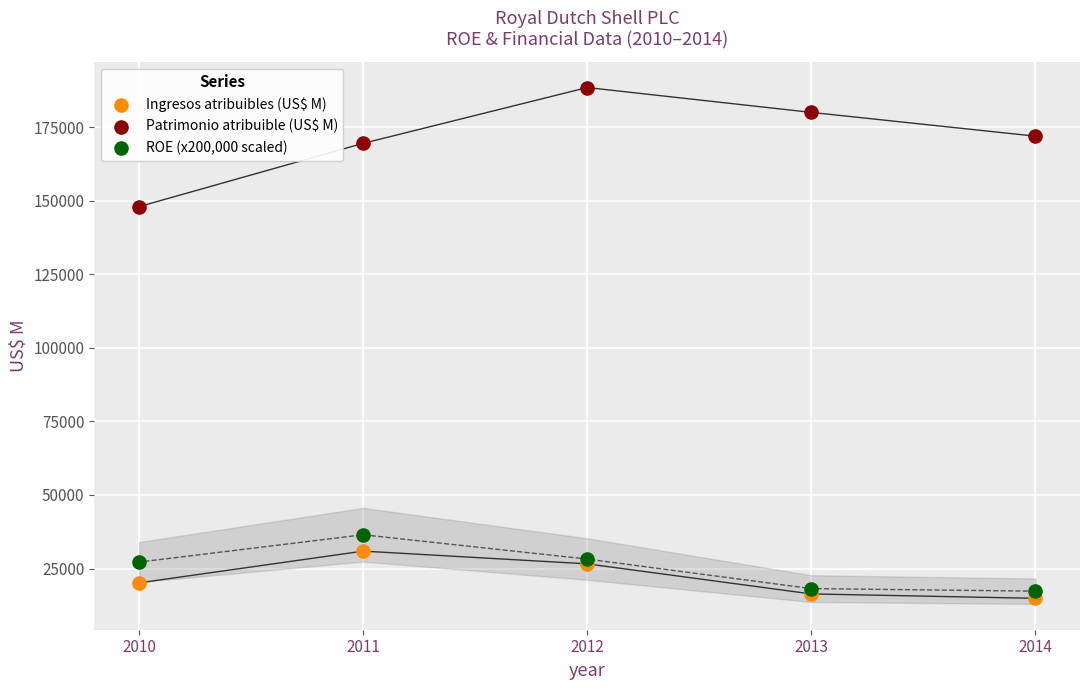

Which series has the widest spread of Y values?

Patrimonio atribuible (US$ M)